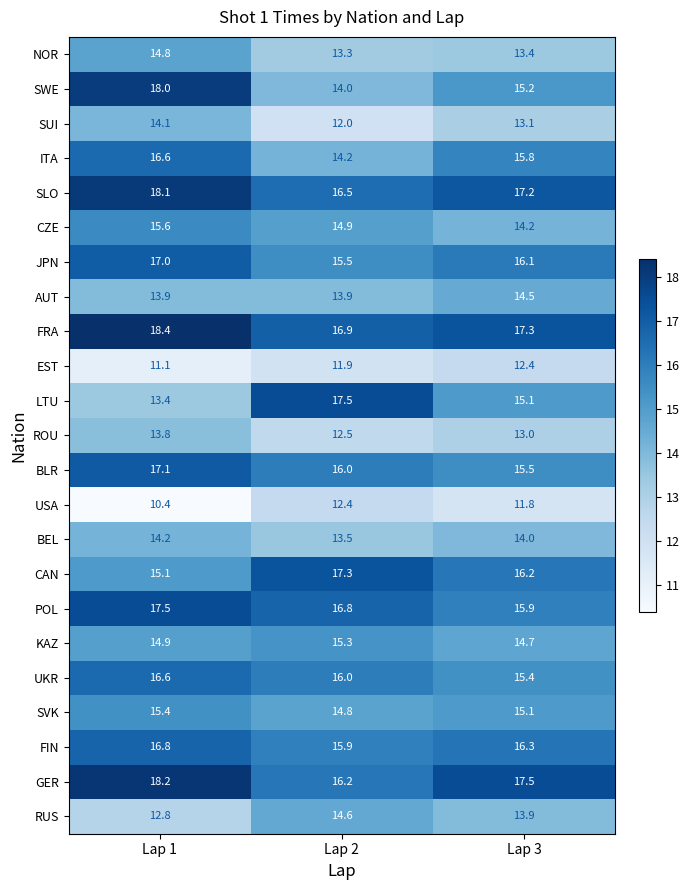

At which category is the sum across all series the highest?

Lap 1